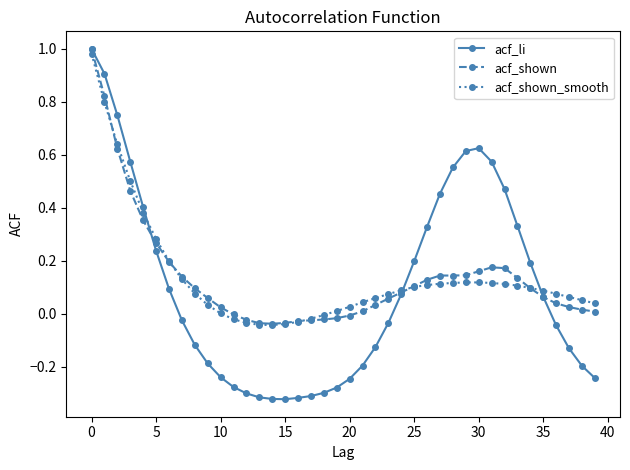

Which series has the largest range (max minus min)?

acf_li